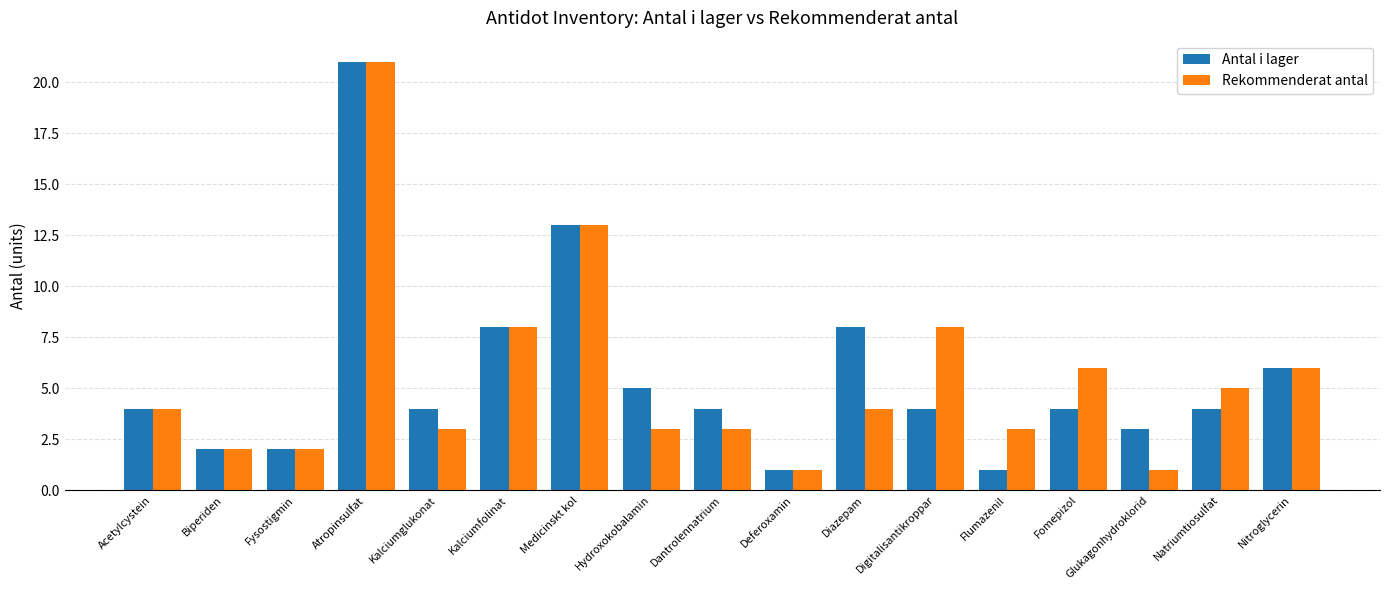

What is the label of the 15th bar from the right?

Fysostigmin